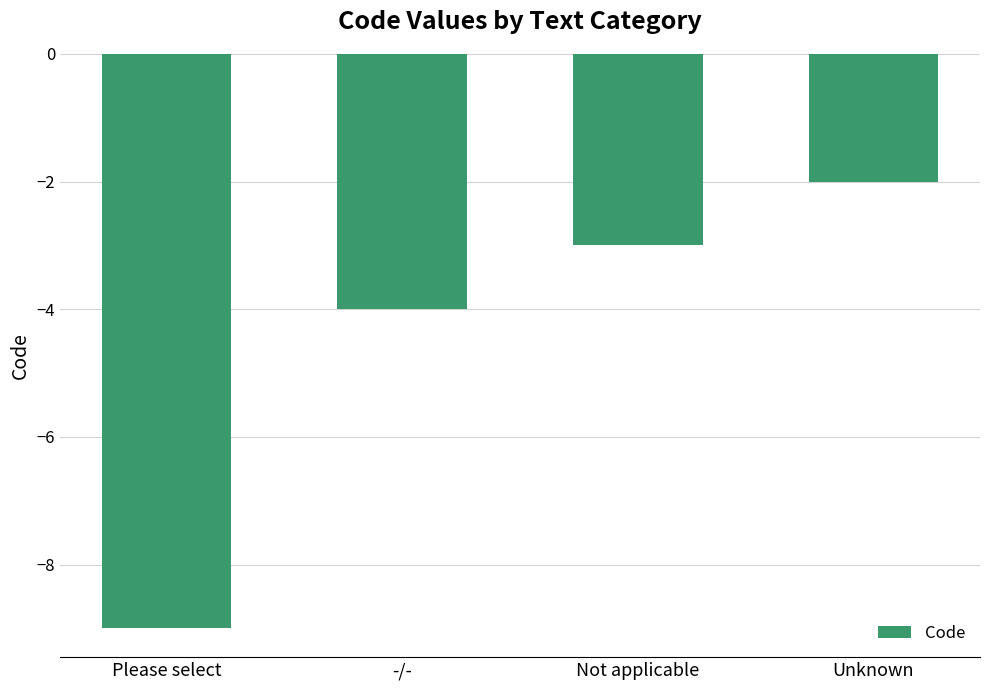

How many values exceed -3?

1